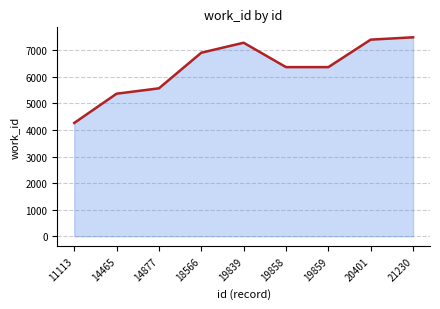

What is the minimum value shown in the chart?

4265